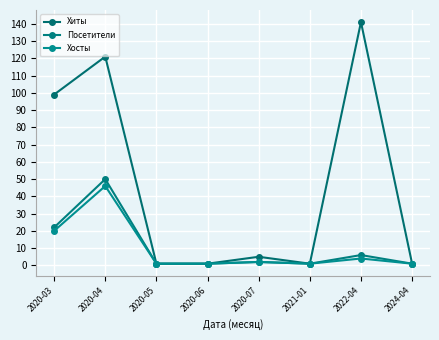

Which series changed the most between 2020-03 and 2020-05?

Хиты